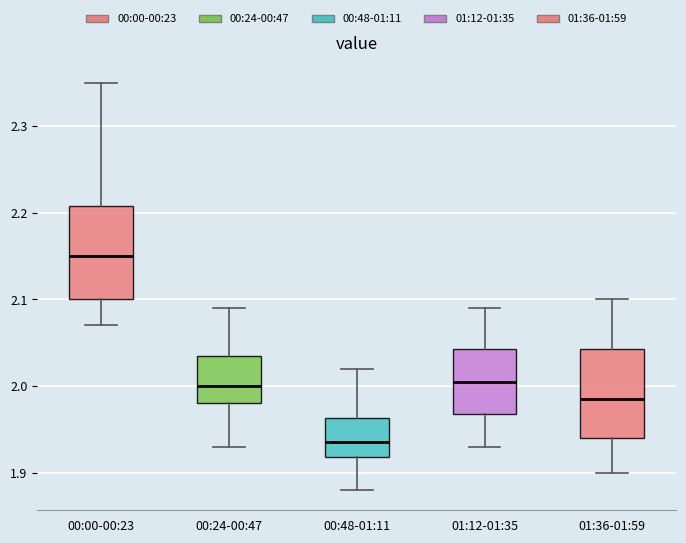

Reading left to right, transcribe this box plot: for each box, give where its median line is, the range the box spans, and where its two whiskers end, as read against the y-axis. The values are not printed on the chart, so give them approximately, as read against the axis.

00:00-00:23: median 2.15, box 2.10 to 2.21, whiskers 2.07 to 2.35
00:24-00:47: median 2.00, box 1.98 to 2.04, whiskers 1.93 to 2.09
00:48-01:11: median 1.94, box 1.92 to 1.96, whiskers 1.88 to 2.02
01:12-01:35: median 2.01, box 1.97 to 2.04, whiskers 1.93 to 2.09
01:36-01:59: median 1.99, box 1.94 to 2.04, whiskers 1.90 to 2.10